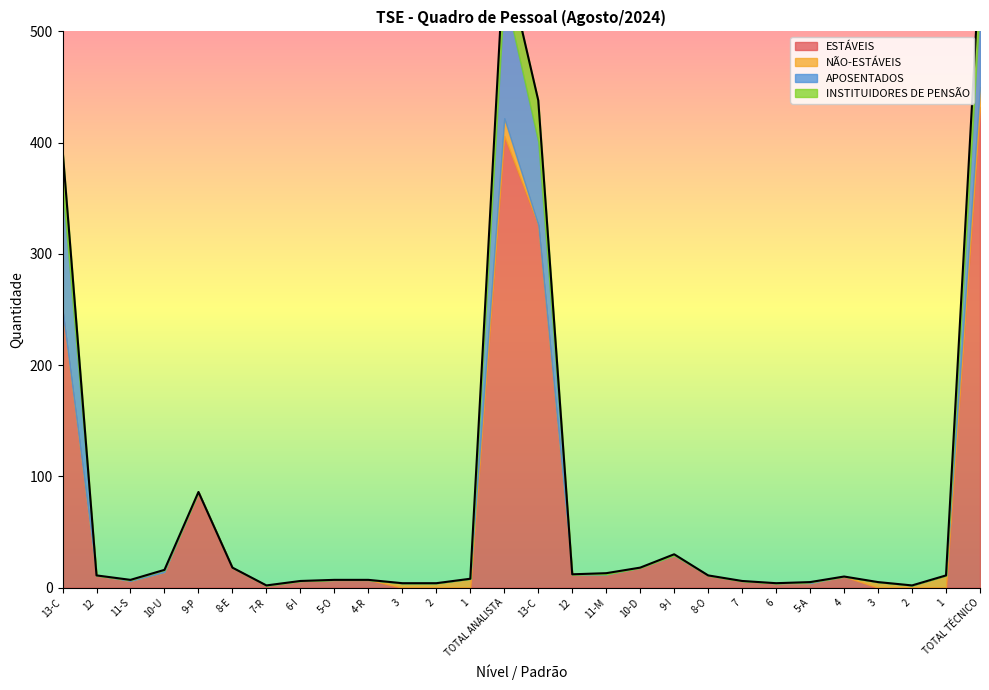

Reading right to left, list all the values displayed in this chart.

ESTÁVEIS: TOTAL TÉCNICO=432	1=0	2=0	3=0	4=10	5-A=4	6=4	7=6	8-O=11	9-I=29	10-D=18	11-M=12	12=12	13-C=326	TOTAL ANALISTA=406	1=0	2=0	3=0	4-R=7	5-O=7	6-I=6	7-R=2	8-E=18	9-P=86	10-U=14	11-S=6	12=11	13-C=249
NÃO-ESTÁVEIS: TOTAL TÉCNICO=18	1=11	2=2	3=5	4=0	5-A=0	6=0	7=0	8-O=0	9-I=0	10-D=0	11-M=0	12=0	13-C=0	TOTAL ANALISTA=16	1=8	2=4	3=4	4-R=0	5-O=0	6-I=0	7-R=0	8-E=0	9-P=0	10-U=0	11-S=0	12=0	13-C=0
APOSENTADOS: TOTAL TÉCNICO=76	1=0	2=0	3=0	4=0	5-A=1	6=0	7=0	8-O=0	9-I=0	10-D=0	11-M=0	12=0	13-C=75	TOTAL ANALISTA=114	1=0	2=0	3=0	4-R=0	5-O=0	6-I=0	7-R=0	8-E=0	9-P=0	10-U=2	11-S=1	12=0	13-C=111
INSTITUIDORES DE PENSÃO: TOTAL TÉCNICO=39	1=0	2=0	3=0	4=0	5-A=0	6=0	7=0	8-O=0	9-I=1	10-D=0	11-M=1	12=0	13-C=37	TOTAL ANALISTA=34	1=0	2=0	3=0	4-R=0	5-O=0	6-I=0	7-R=0	8-E=0	9-P=0	10-U=0	11-S=0	12=0	13-C=34